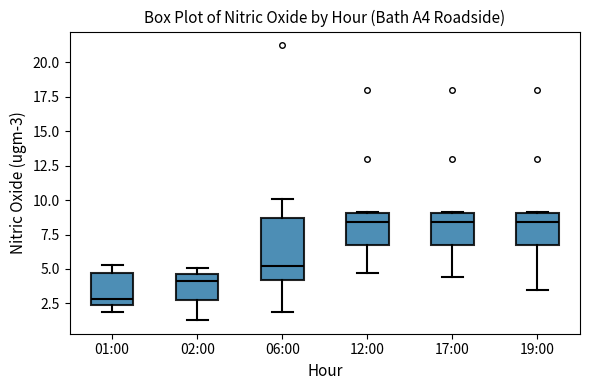

Reading left to right, read every box against the y-axis: the position of its median line, the range the box covers, and the ends of its whiskers. The values are not printed on the chart, so give them approximately, as read against the axis.

01:00: median 3.0, box 2.5 to 4.5, whiskers 2.0 to 5.5
02:00: median 4.0, box 2.5 to 4.5, whiskers 1.5 to 5.0
06:00: median 5.0, box 4.0 to 8.5, whiskers 2.0 to 10.0
12:00: median 8.5, box 6.5 to 9.0, whiskers 4.5 to 9.0
17:00: median 8.5, box 6.5 to 9.0, whiskers 4.5 to 9.0
19:00: median 8.5, box 6.5 to 9.0, whiskers 3.5 to 9.0